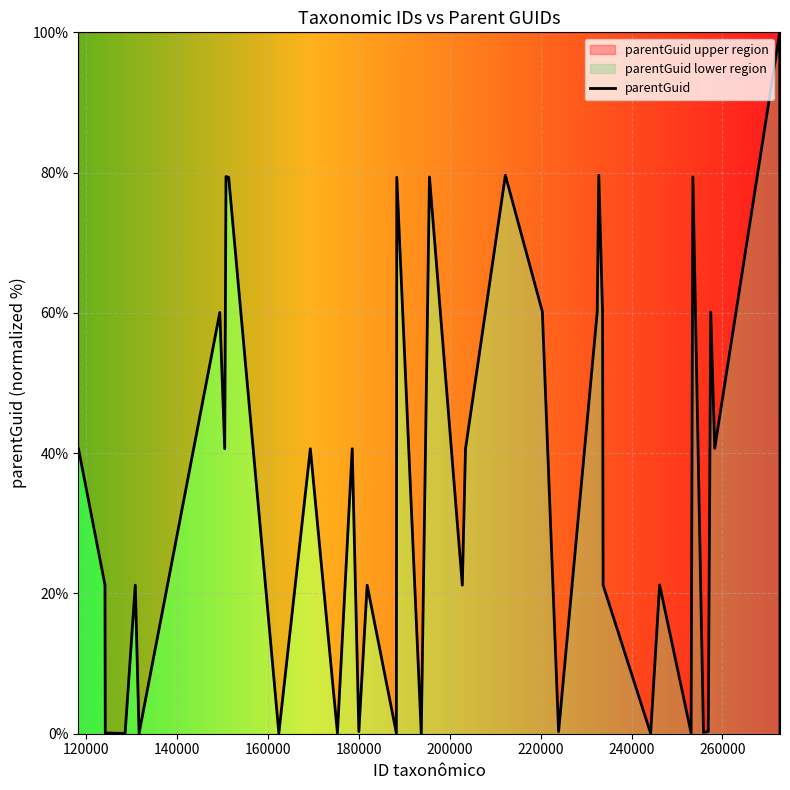

What is the maximum value shown in the chart?

100.0